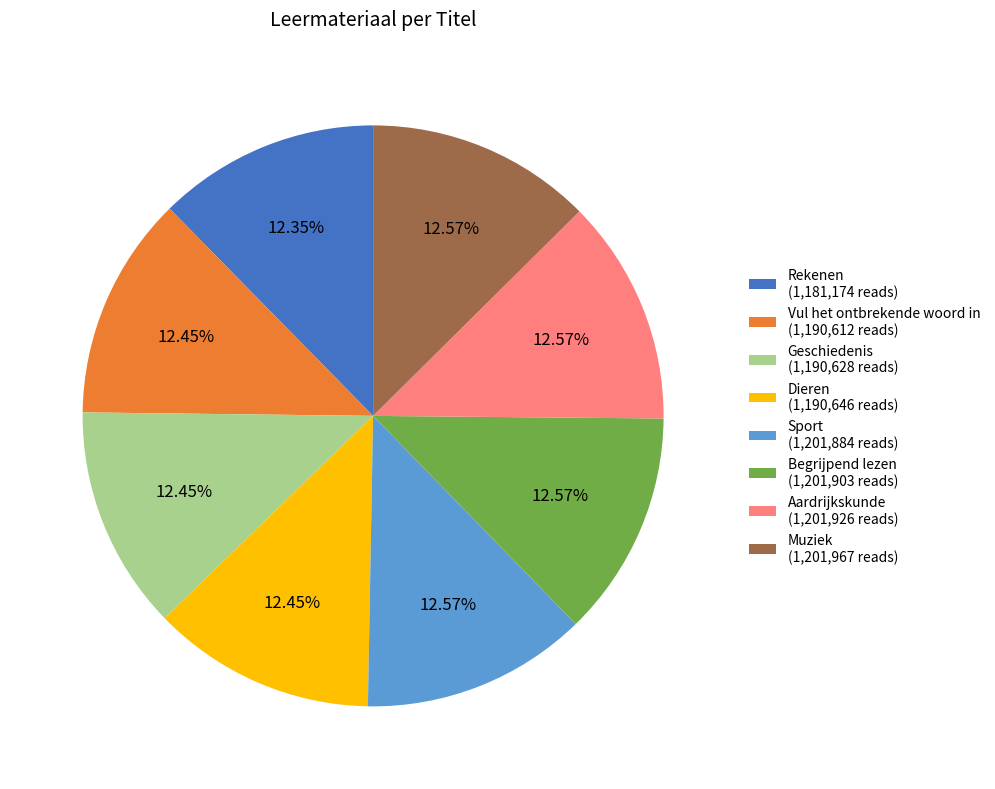

Count the number of slices in the pie.

8